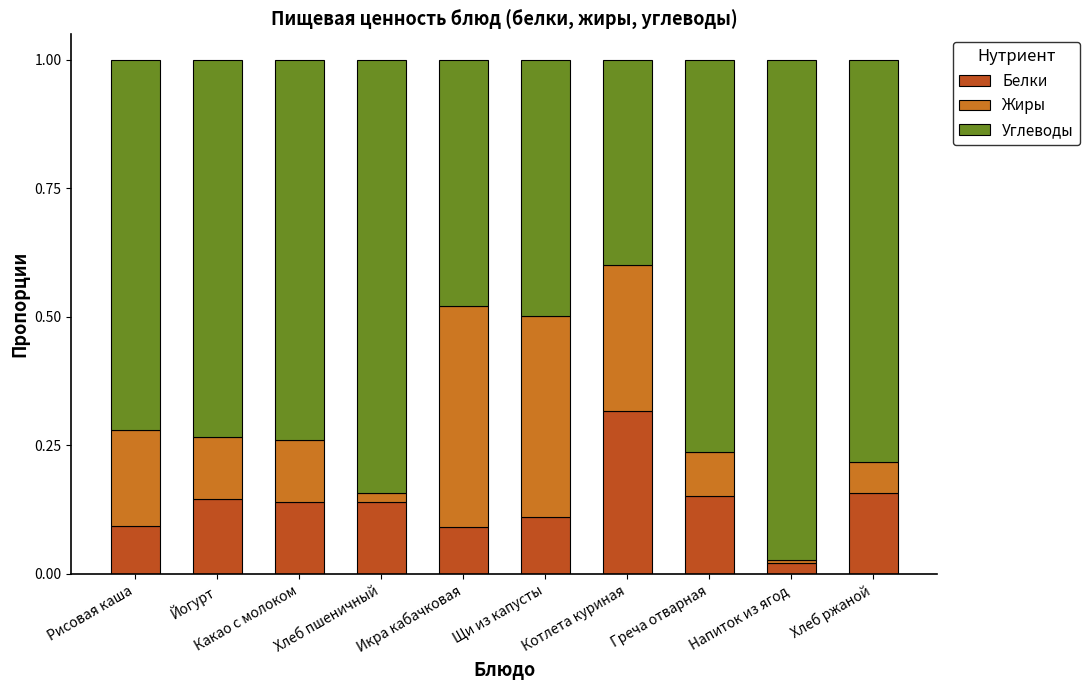

At which label does Белки reach its peak?

Котлета куриная